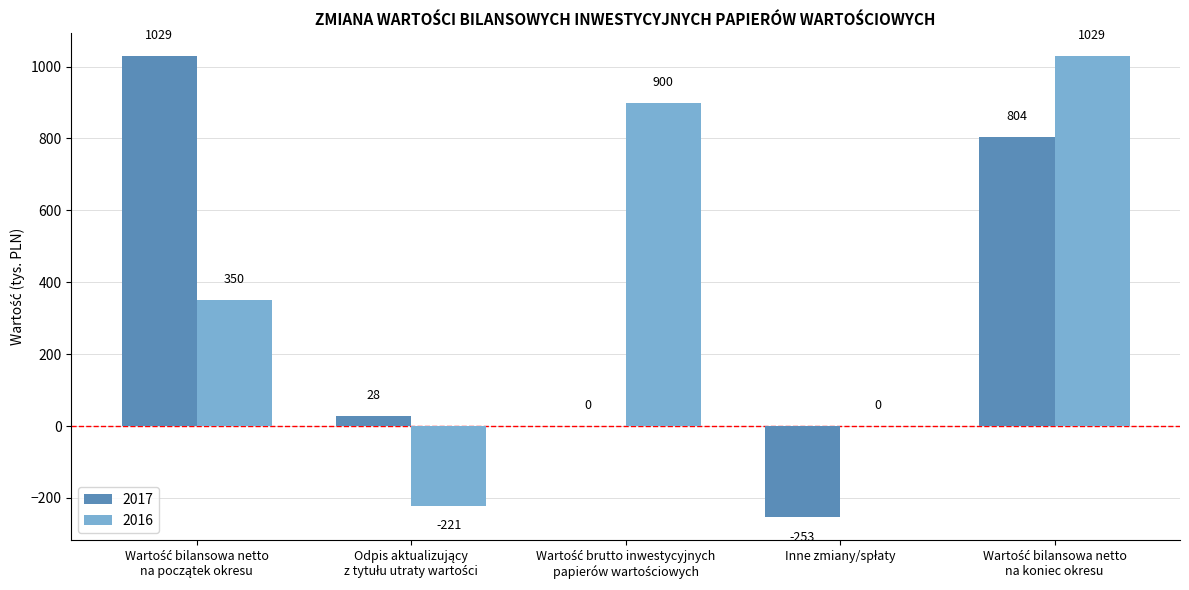

What is the highest value of the 2016 series?

1029